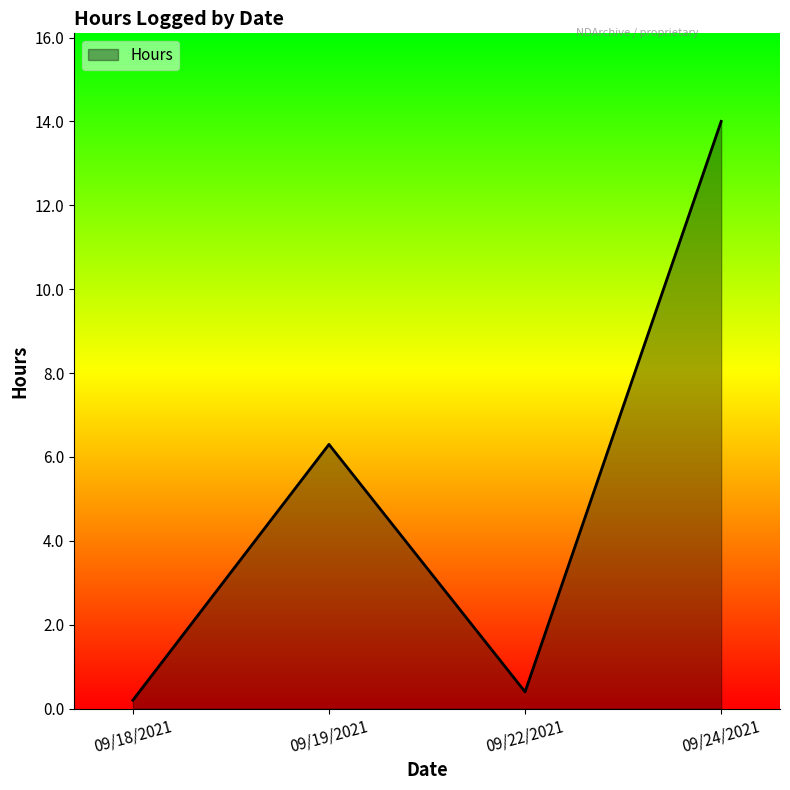

Which category has the highest value across all series?

09/24/2021